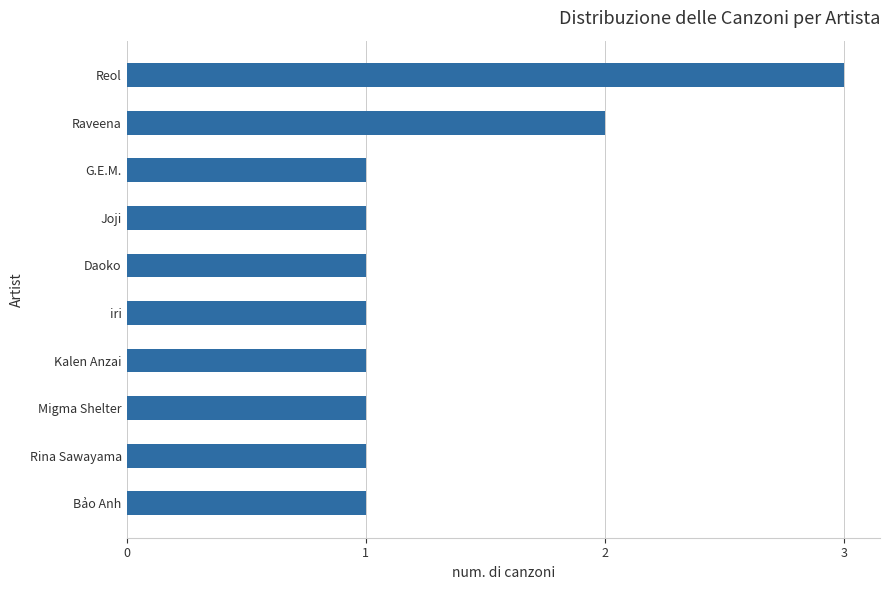

Are the bars horizontal?

Yes